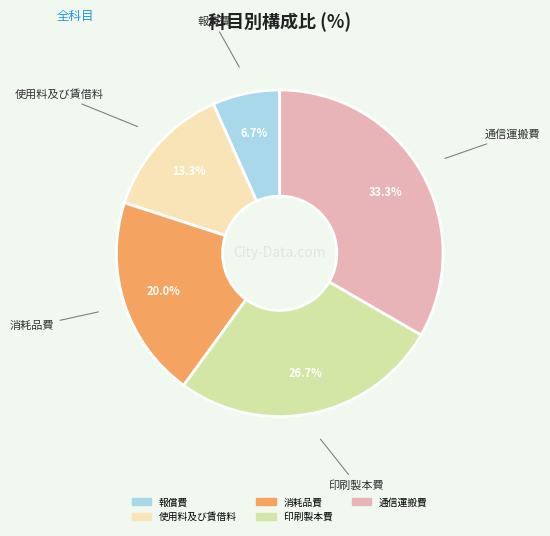

To the nearest percent, what is the difference between the 消耗品費 and 印刷製本費 slice percentages?

7%